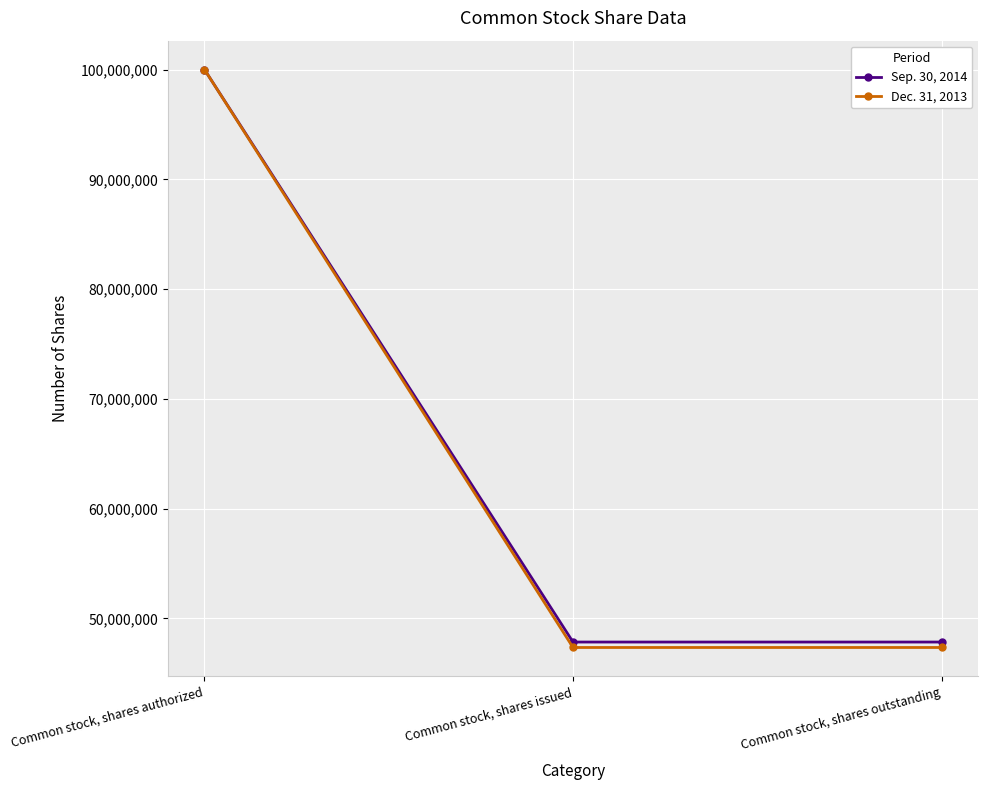

Is it true that Sep. 30, 2014 equals 47842000 at Common stock, shares outstanding?

True